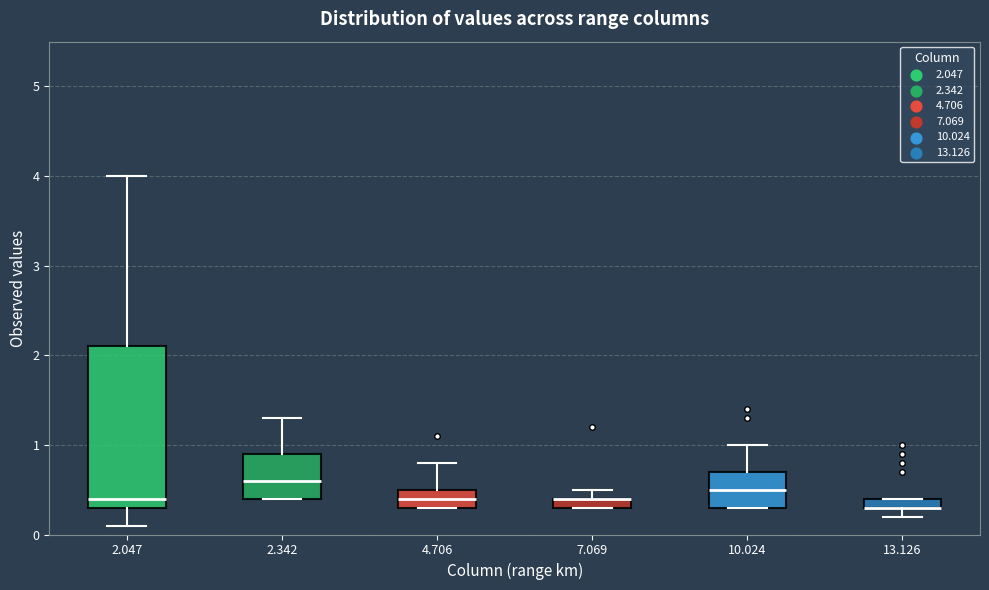

Which box is the tallest, from its lower edge to its upper edge?

2.047